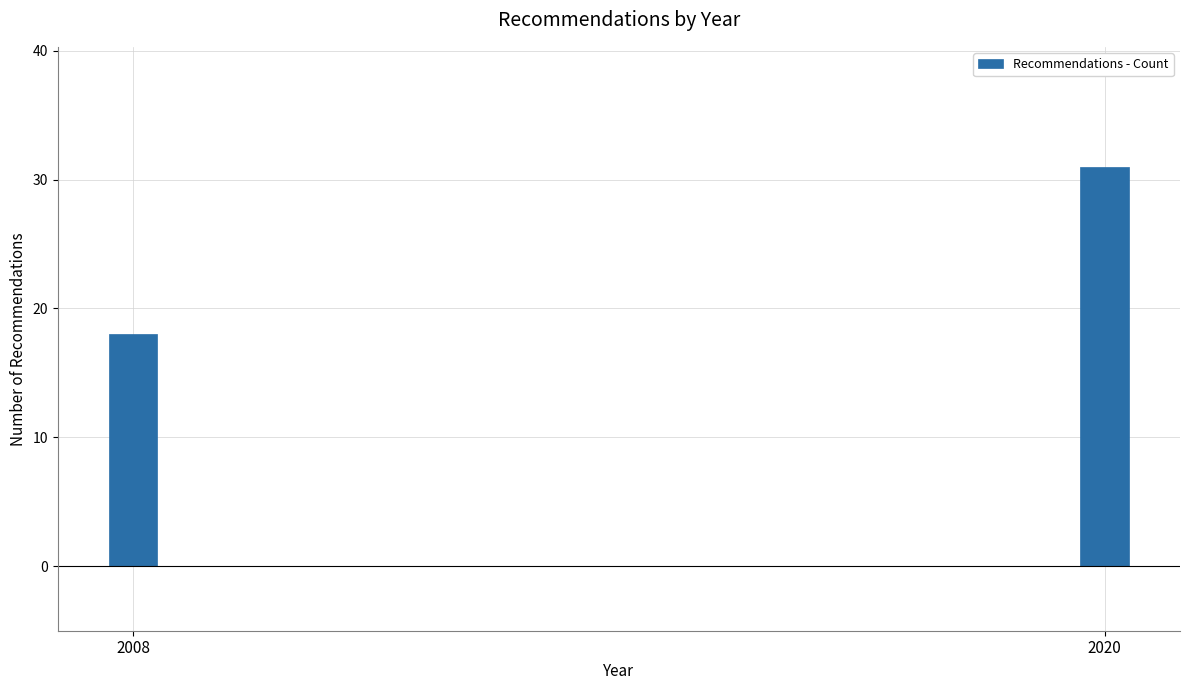

Reading left to right, what are all the values shown in this chart?

2008=18	2020=31